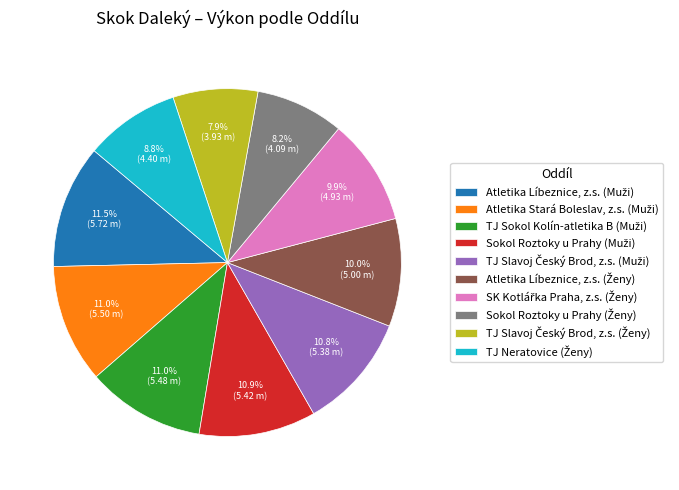

Count the number of slices in the pie.

10